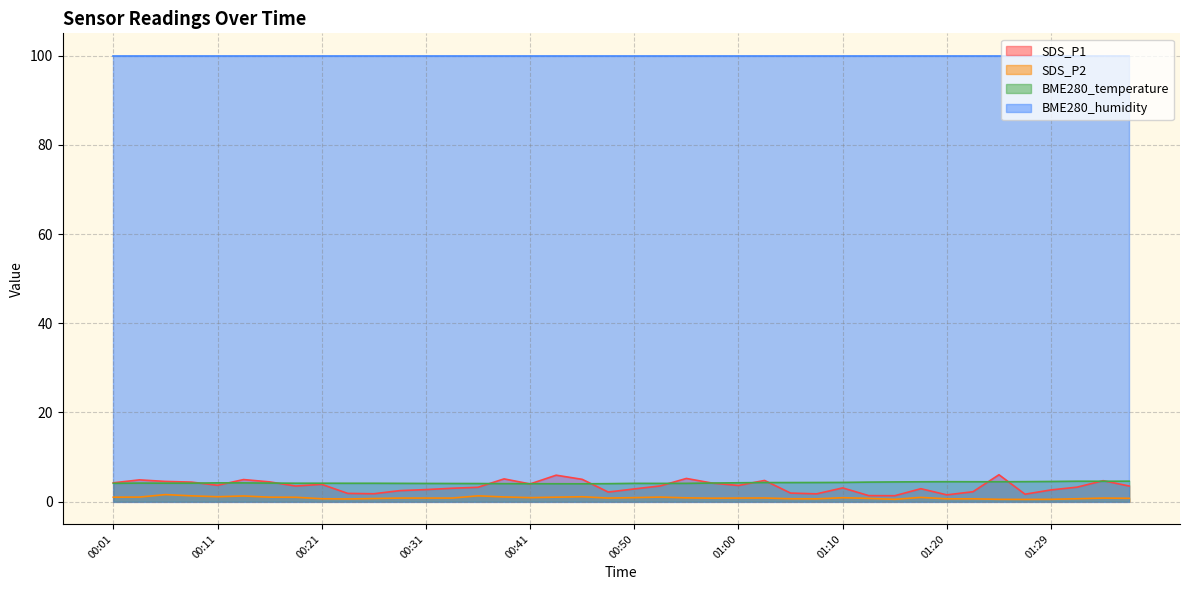

Where does the SDS_P1 series first go above 3?

00:01